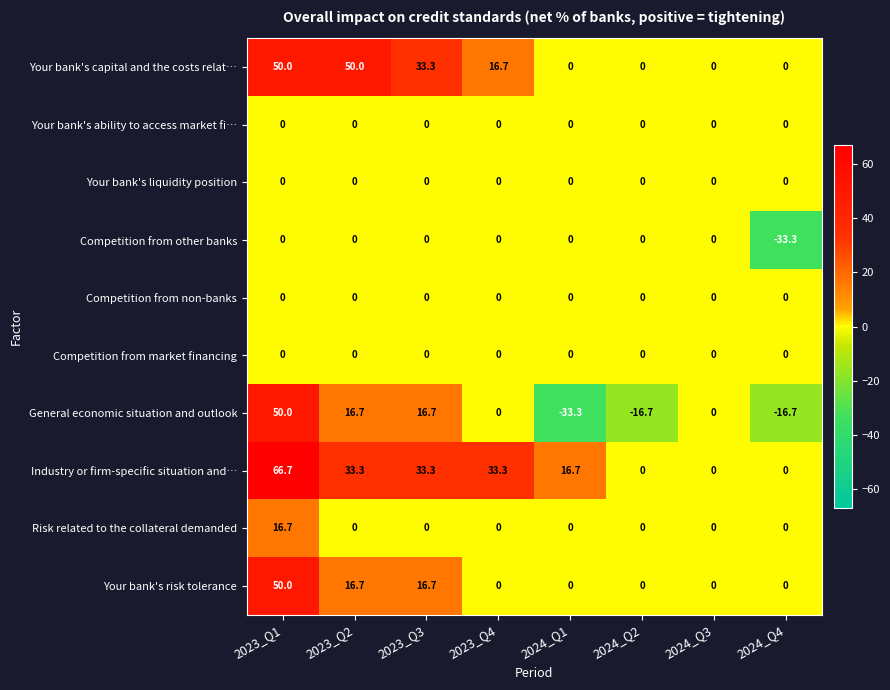

What is the highest value of the General economic situation and outlook series?

50.0